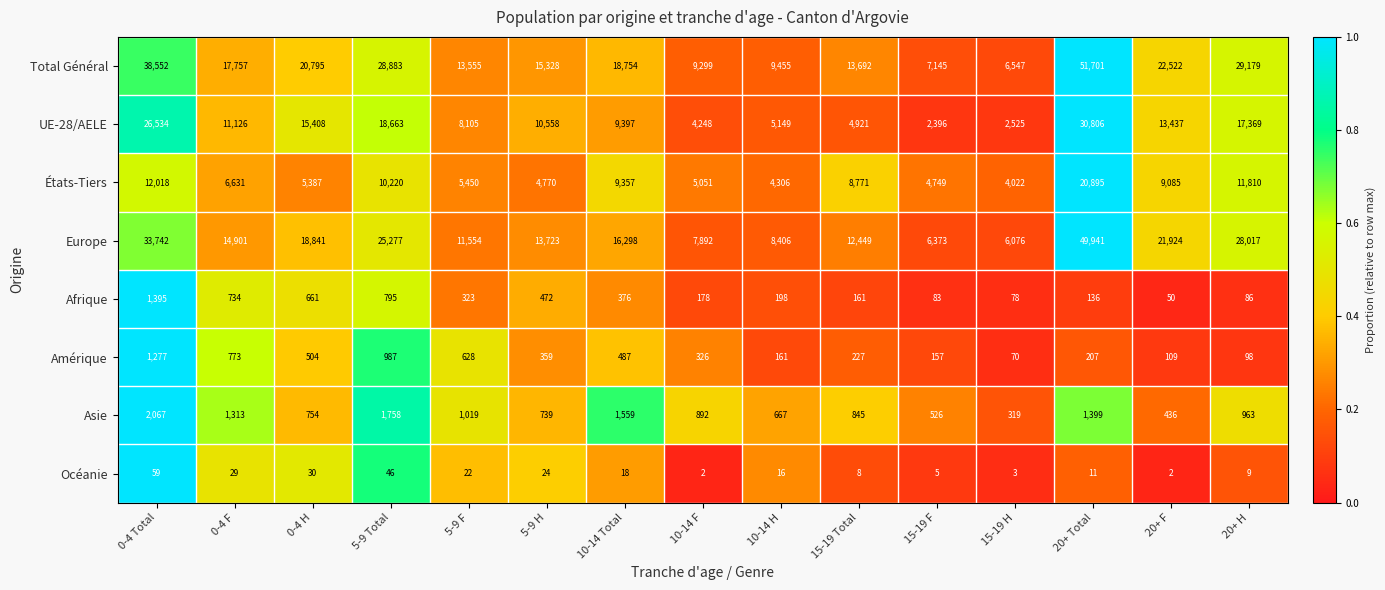

What is the difference between the highest and lowest values at 20+ Total?

51690